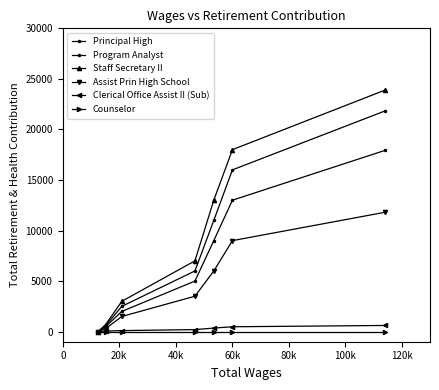

How many positive values does the Principal High series have?

6